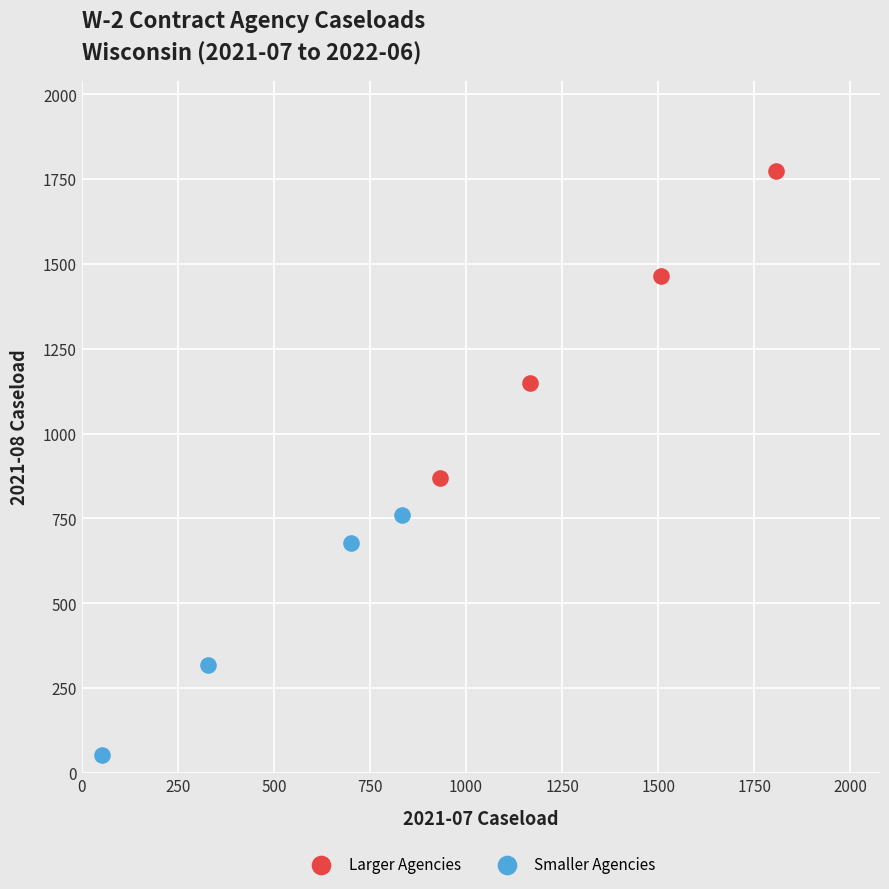

Which series contains the lowest Y value?

Smaller Agencies